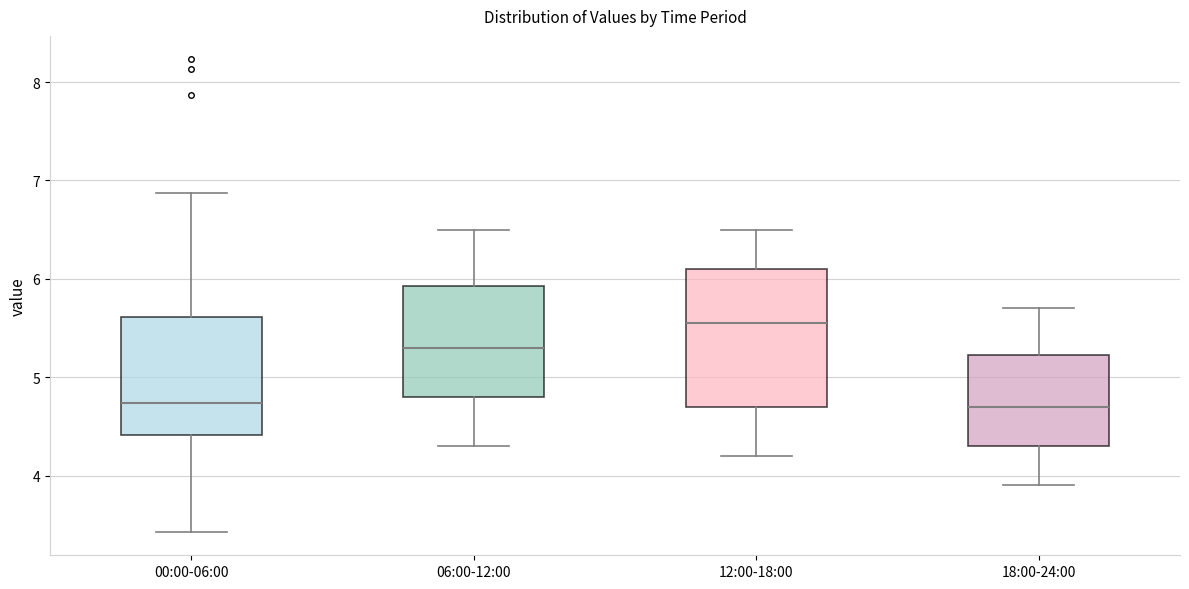

Reading left to right, read every box against the y-axis: the position of its median line, the range the box covers, and the ends of its whiskers. The values are not printed on the chart, so give them approximately, as read against the axis.

00:00-06:00: median 4.7, box 4.4 to 5.6, whiskers 3.4 to 6.9
06:00-12:00: median 5.3, box 4.8 to 5.9, whiskers 4.3 to 6.5
12:00-18:00: median 5.6, box 4.7 to 6.1, whiskers 4.2 to 6.5
18:00-24:00: median 4.7, box 4.3 to 5.2, whiskers 3.9 to 5.7